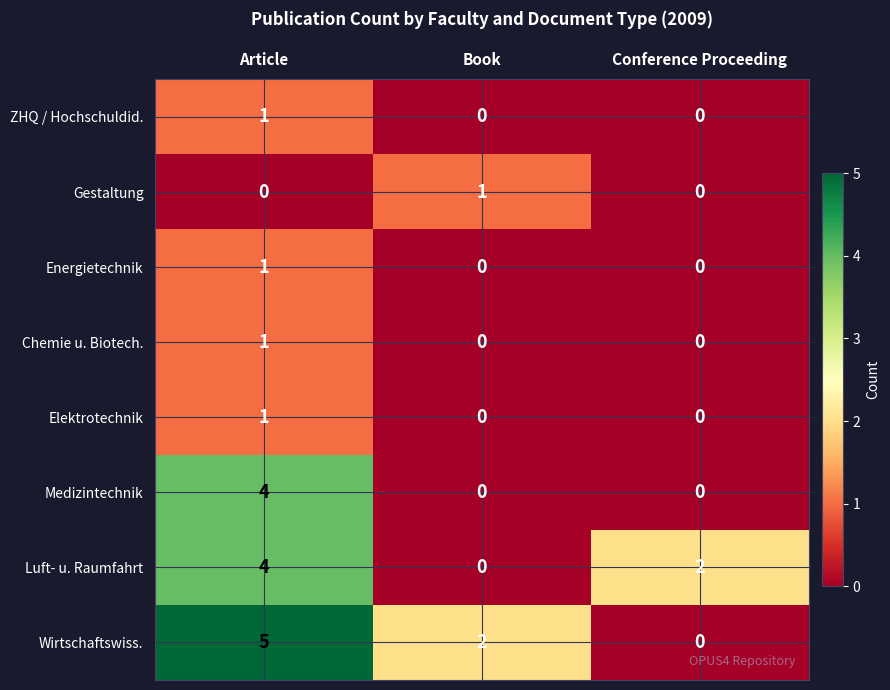

Reading left to right, list all the values displayed in this chart.

ZHQ / Hochschuldid.: Article=1	Book=0	Conference Proceeding=0
Gestaltung: Article=0	Book=1	Conference Proceeding=0
Energietechnik: Article=1	Book=0	Conference Proceeding=0
Chemie u. Biotech.: Article=1	Book=0	Conference Proceeding=0
Elektrotechnik: Article=1	Book=0	Conference Proceeding=0
Medizintechnik: Article=4	Book=0	Conference Proceeding=0
Luft- u. Raumfahrt: Article=4	Book=0	Conference Proceeding=2
Wirtschaftswiss.: Article=5	Book=2	Conference Proceeding=0